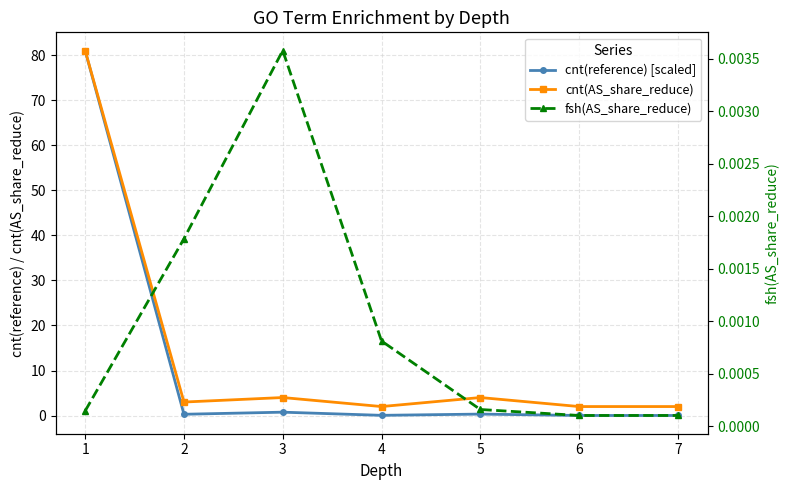

Which category has the lowest value in the cnt(AS_share_reduce) series?

4